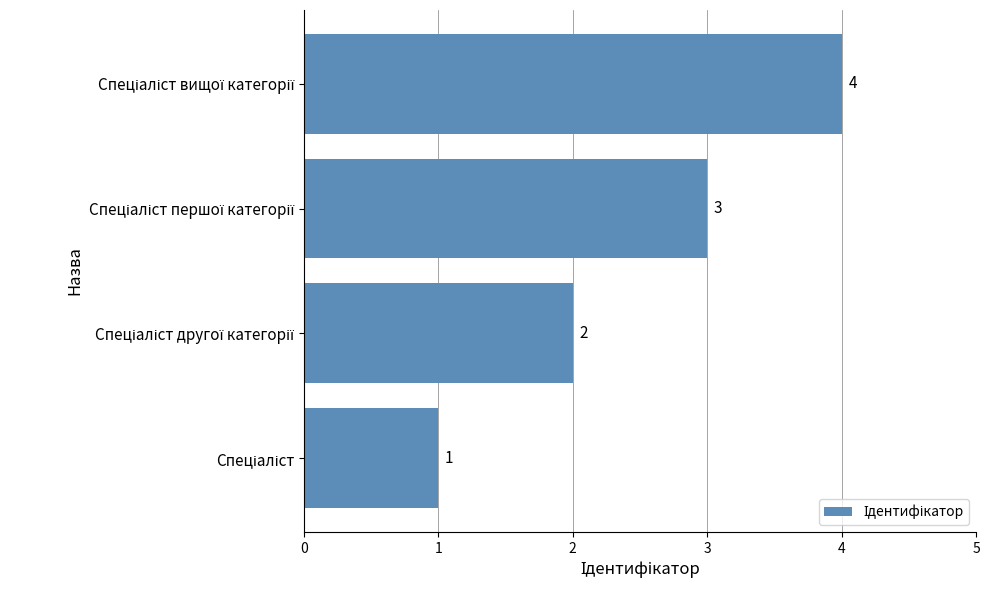

What is the sum of all values?

10